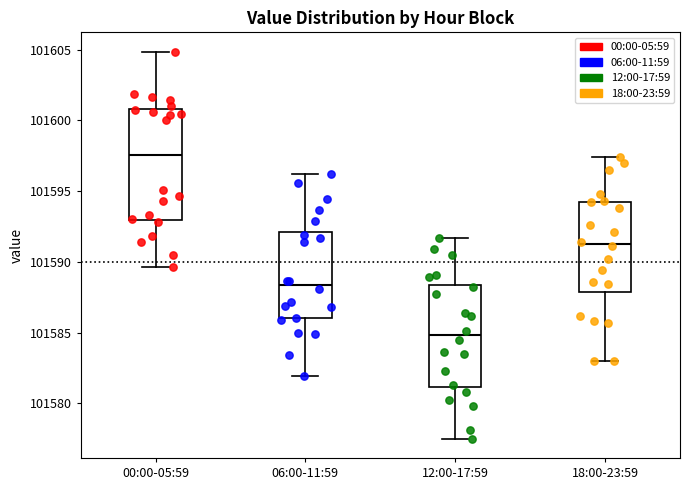

Which box's median line is the highest?

00:00-05:59